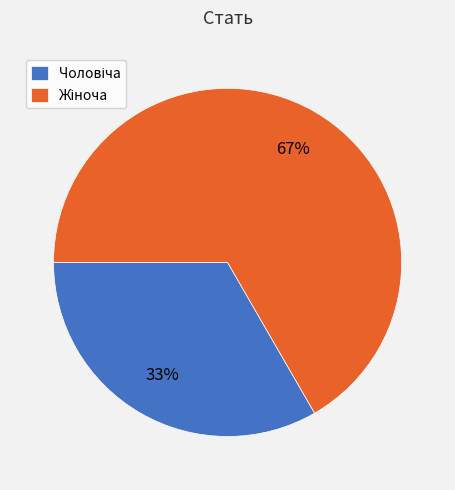

Does any single category account for the majority?

Yes